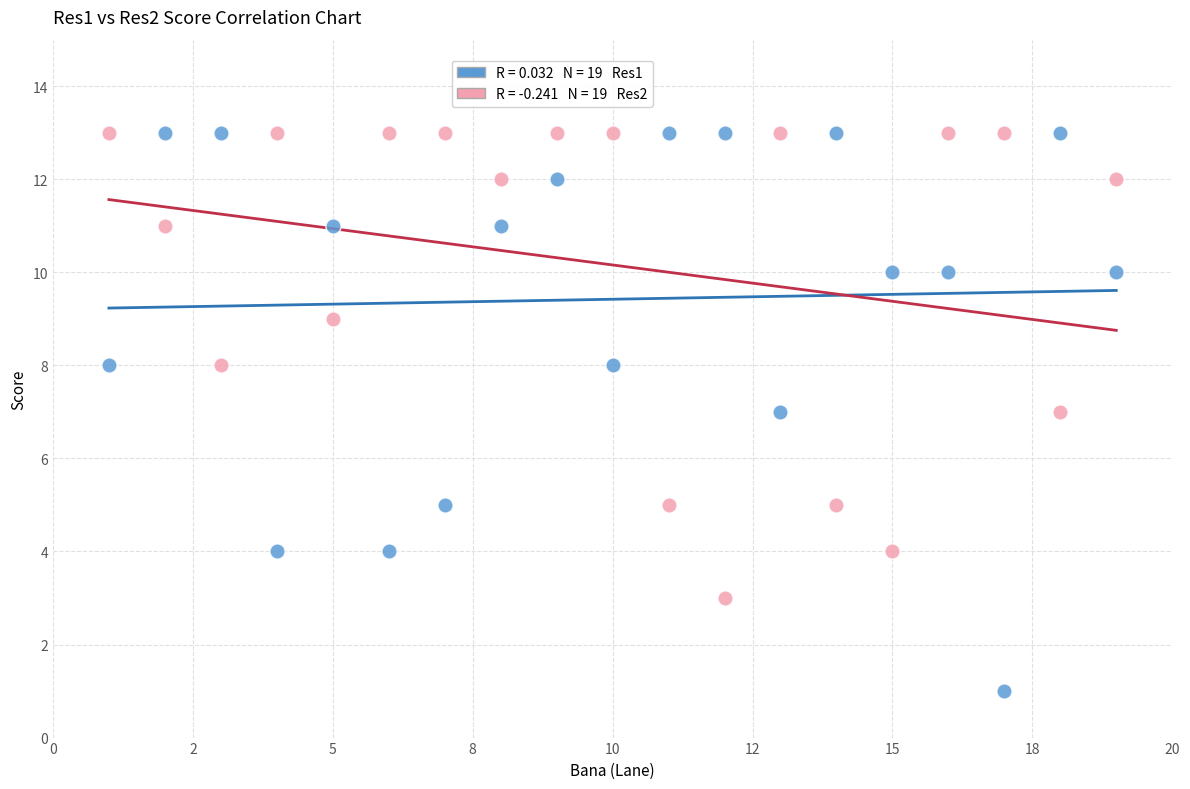

Across all data points, what is the range of X values (max minus min)?

18